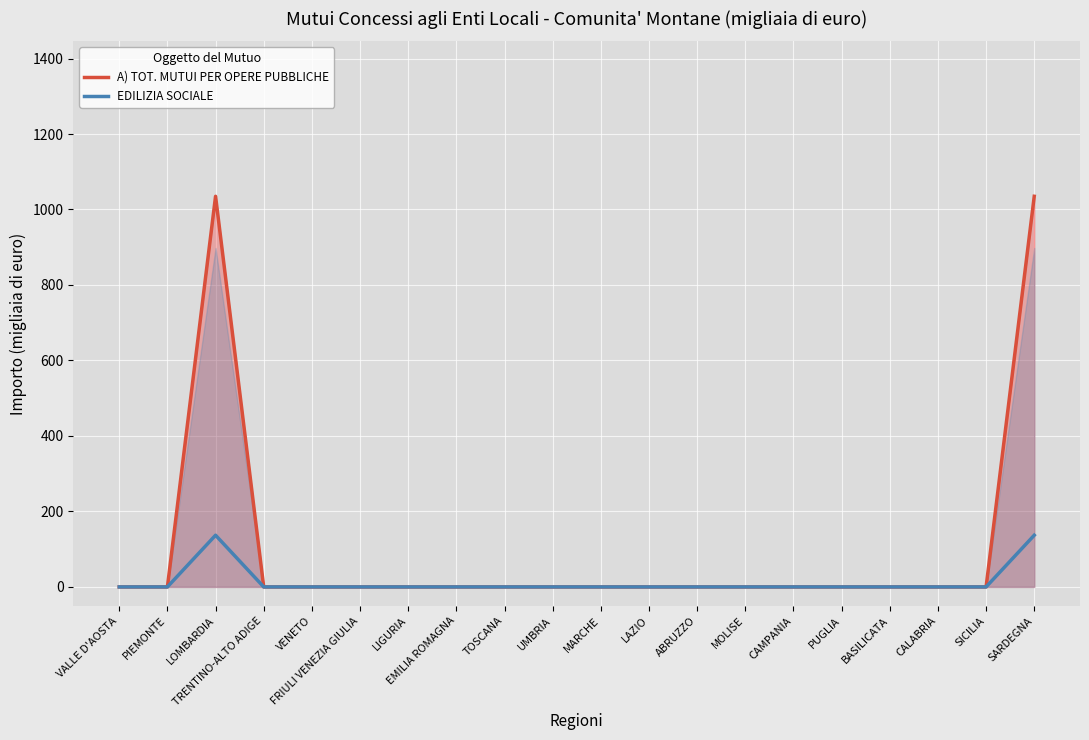

What is the maximum value for A) TOT. MUTUI PER OPERE PUBBLICHE?

1035